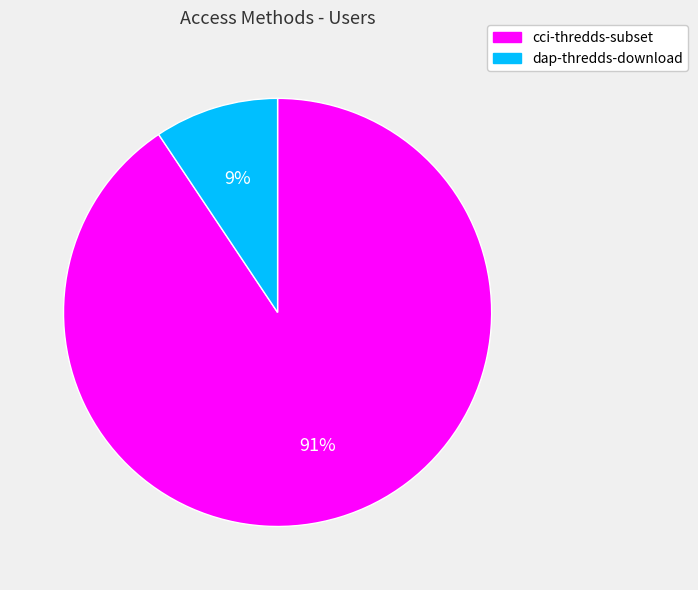

Is it true that dap-thredds-download is 9% of the pie?

True